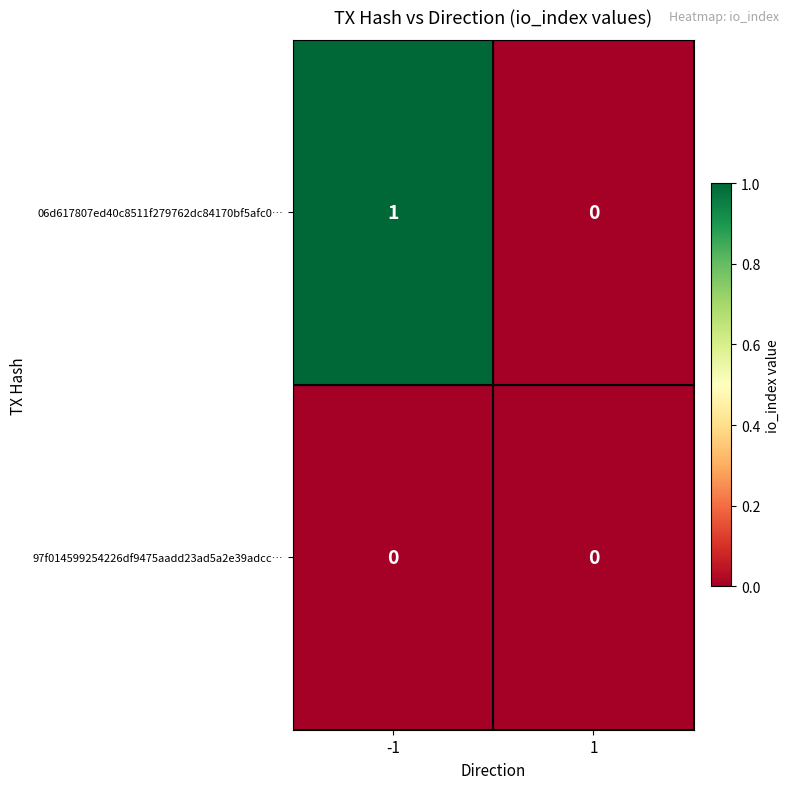

List the labels in order of 06d617807ed40c8511f279762dc84170bf5afc0… value, largest first.

-1, 1